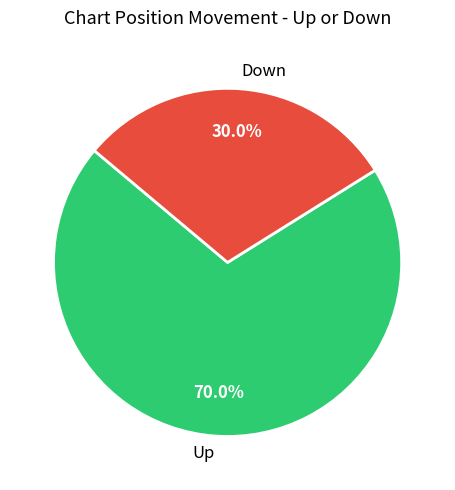

Which category has the smallest portion of the pie?

Down